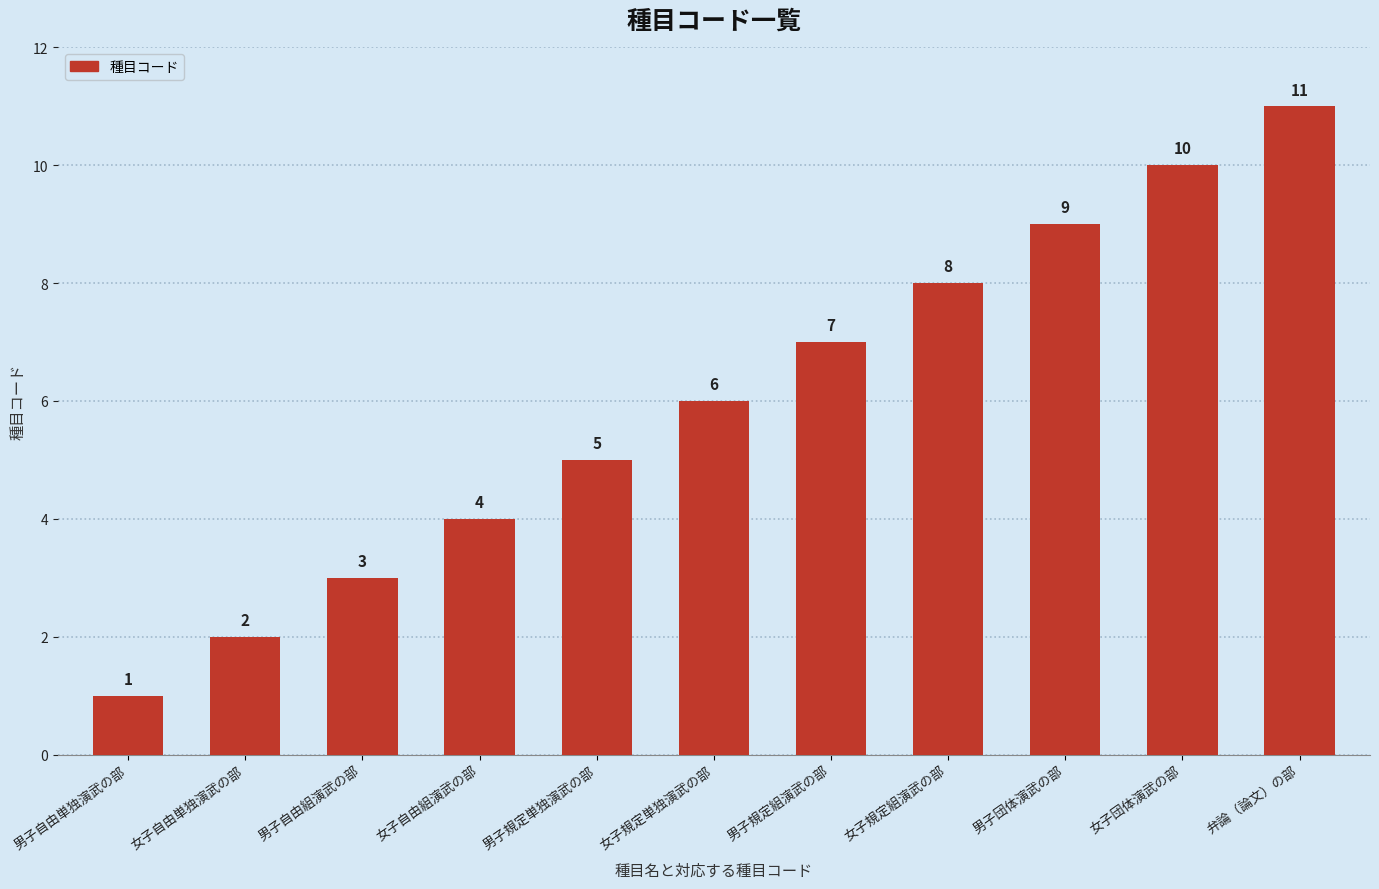

What is the label of the 6th bar from the right?

女子規定単独演武の部